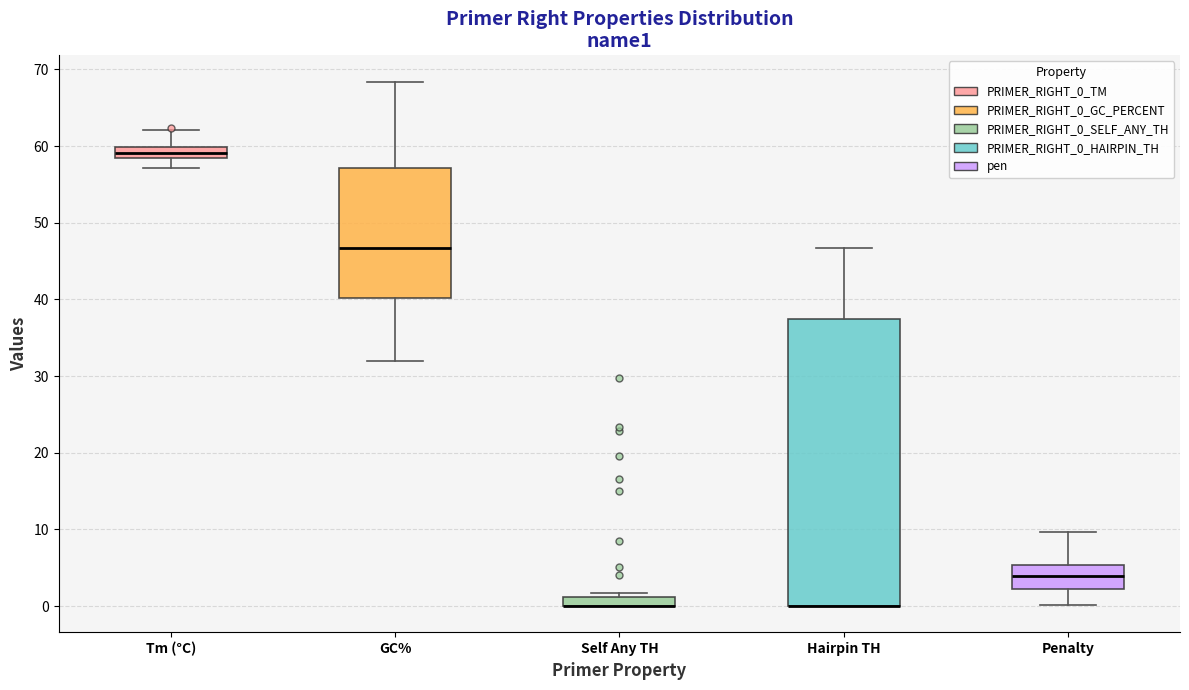

Which box is the tallest, from its lower edge to its upper edge?

Hairpin TH